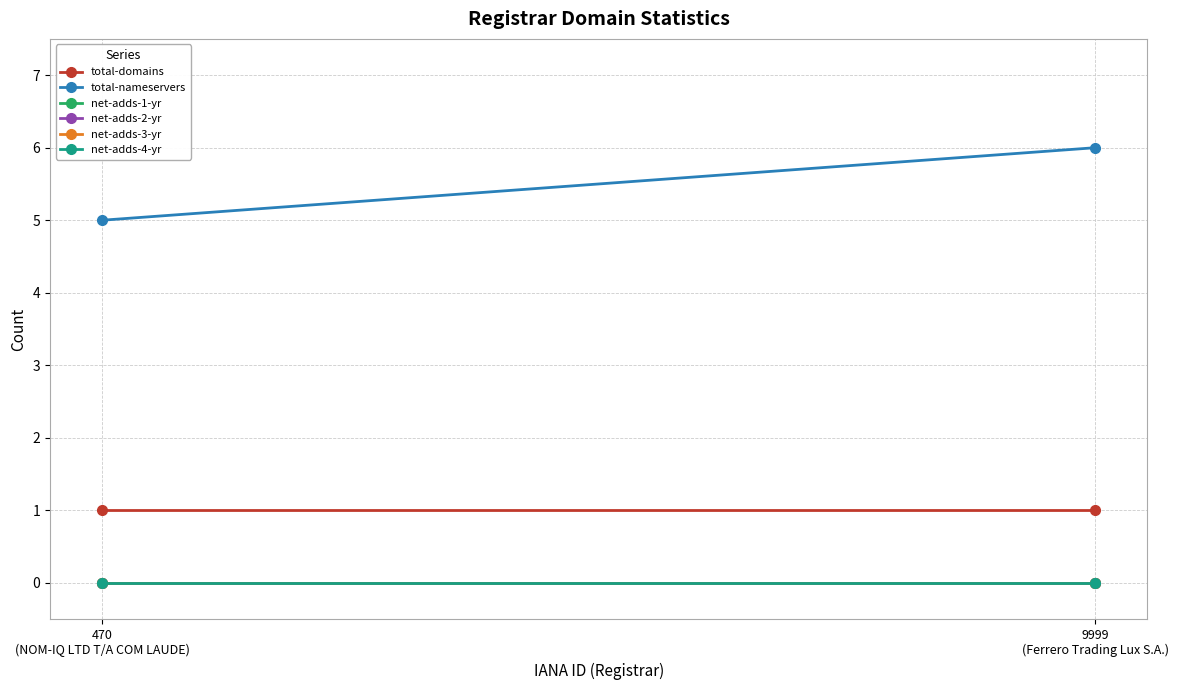

At how many categories does at least one series exceed 3?

2